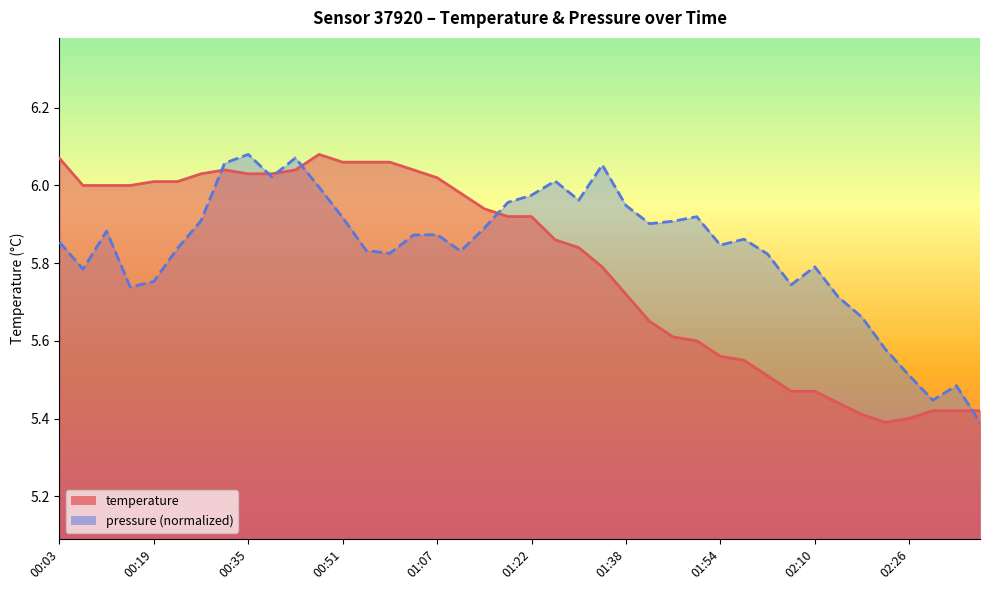

What value does the data have at 01:30?

5.8